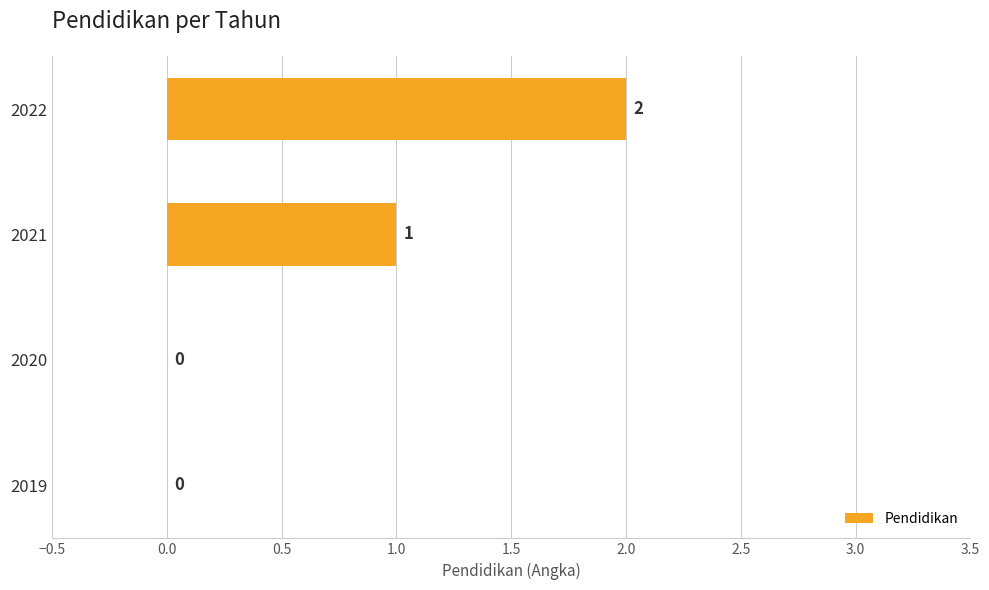

Reading bottom to top, transcribe all the data shown in this chart.

2019=0	2020=0	2021=1	2022=2